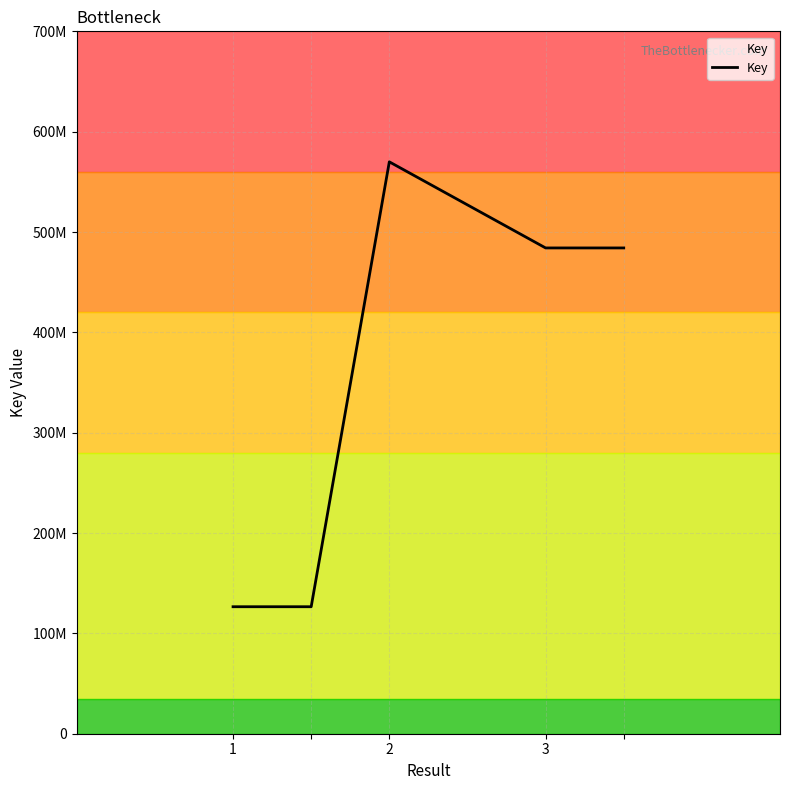

Between 1 and 3, which is larger?

3